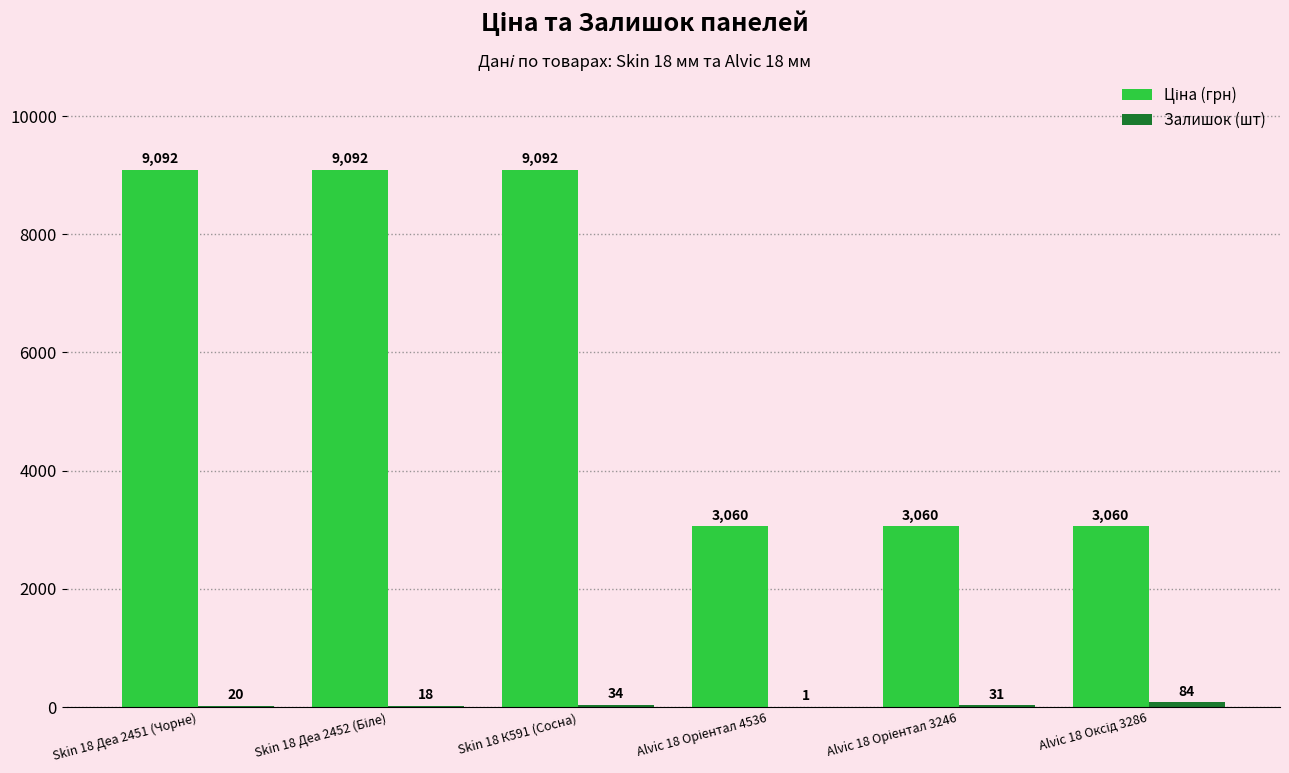

At which category is the sum across all series the highest?

Skin 18 К591 (Сосна)